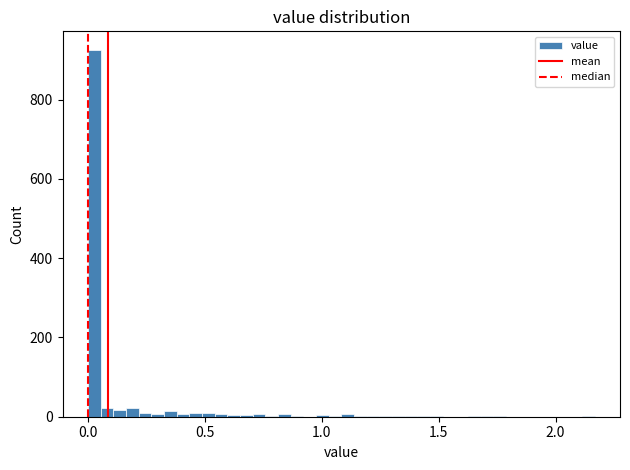

Around what value on the x-axis is the tallest bar? Give the approximate position of its centre, as read against the axis.

0.05